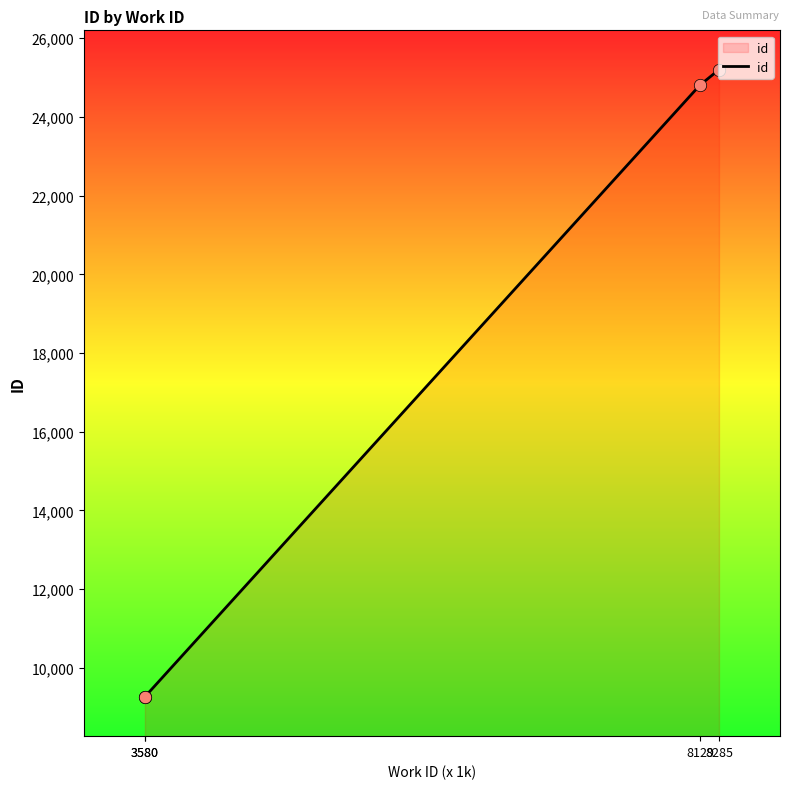

What is the change in value from 3580 to 8285?

+15936